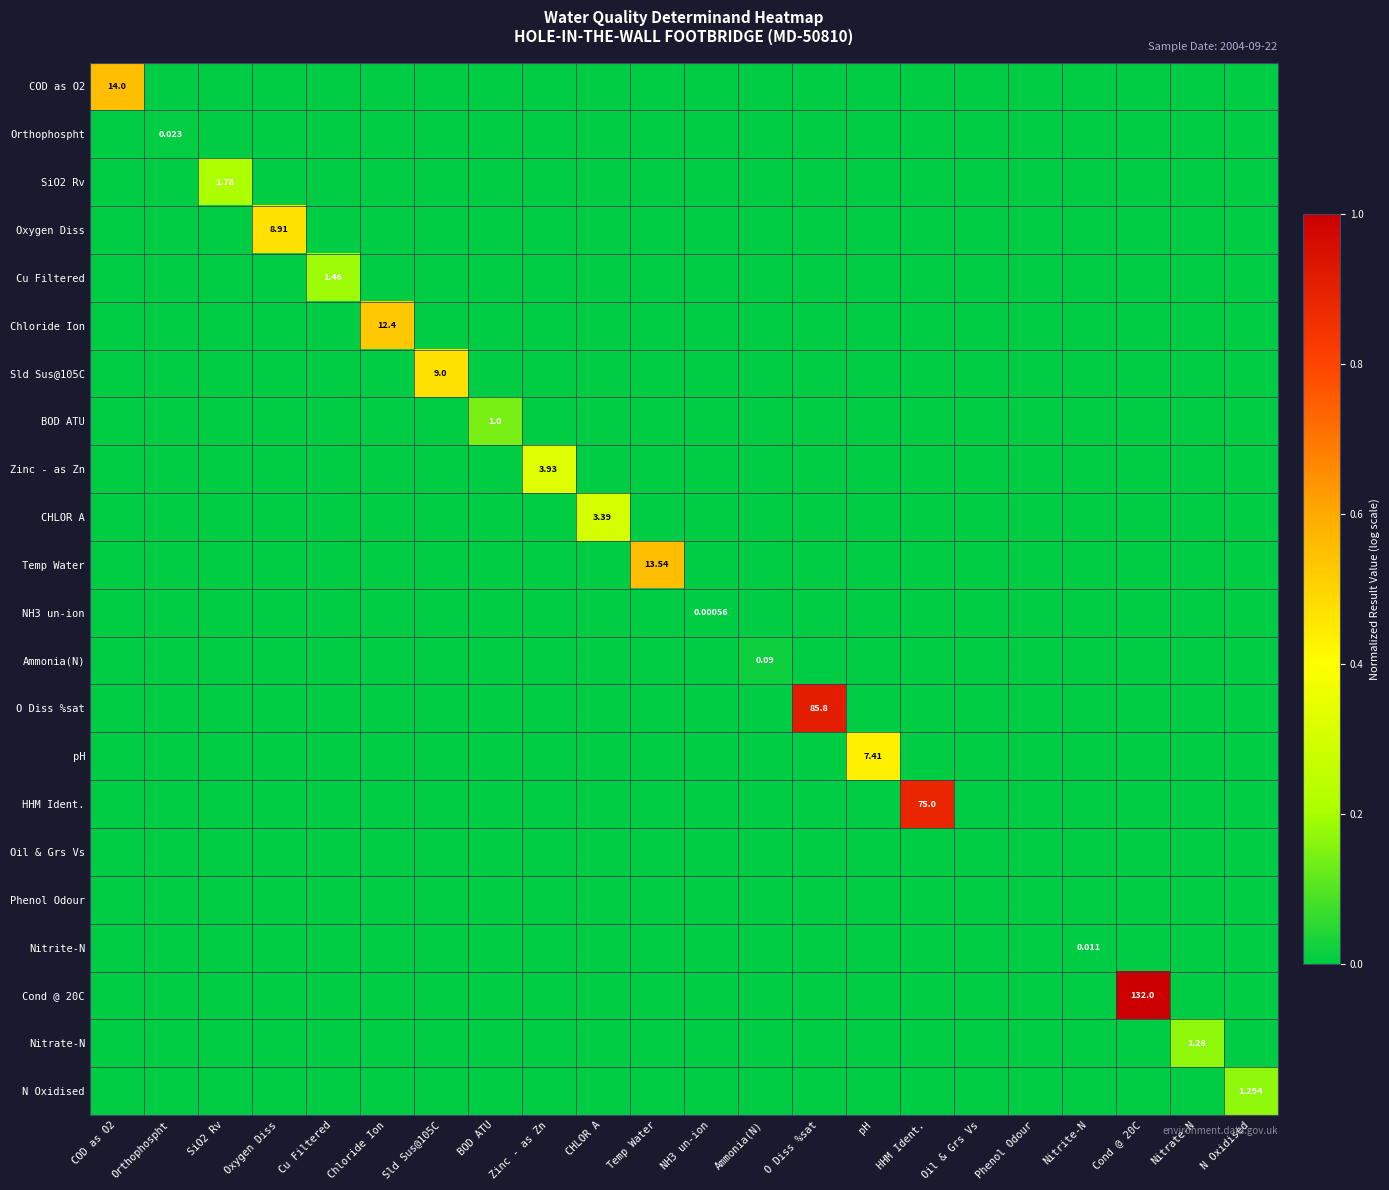

Which series has the widest spread of values?

Cond @ 20C